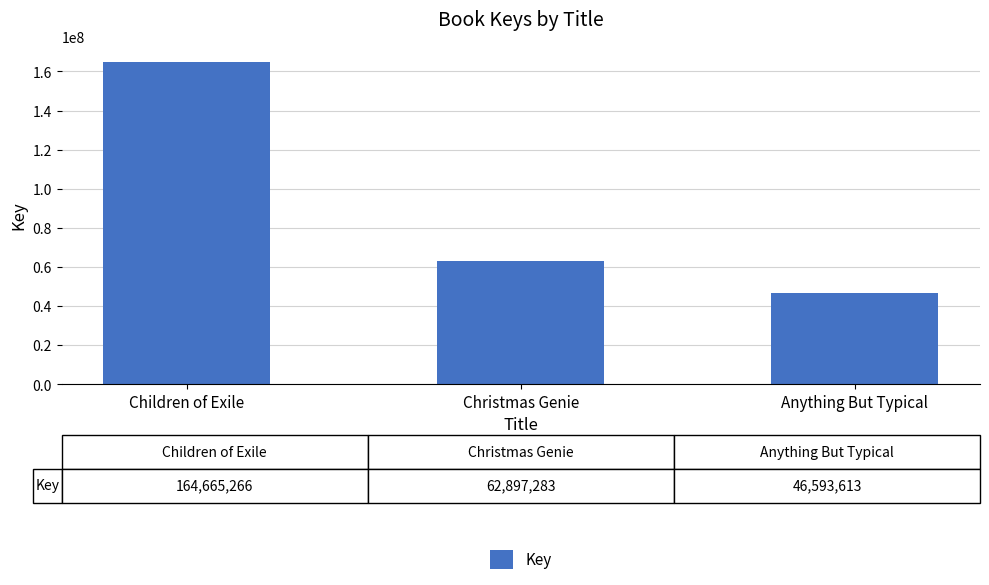

How many data points are less than 62897283?

1